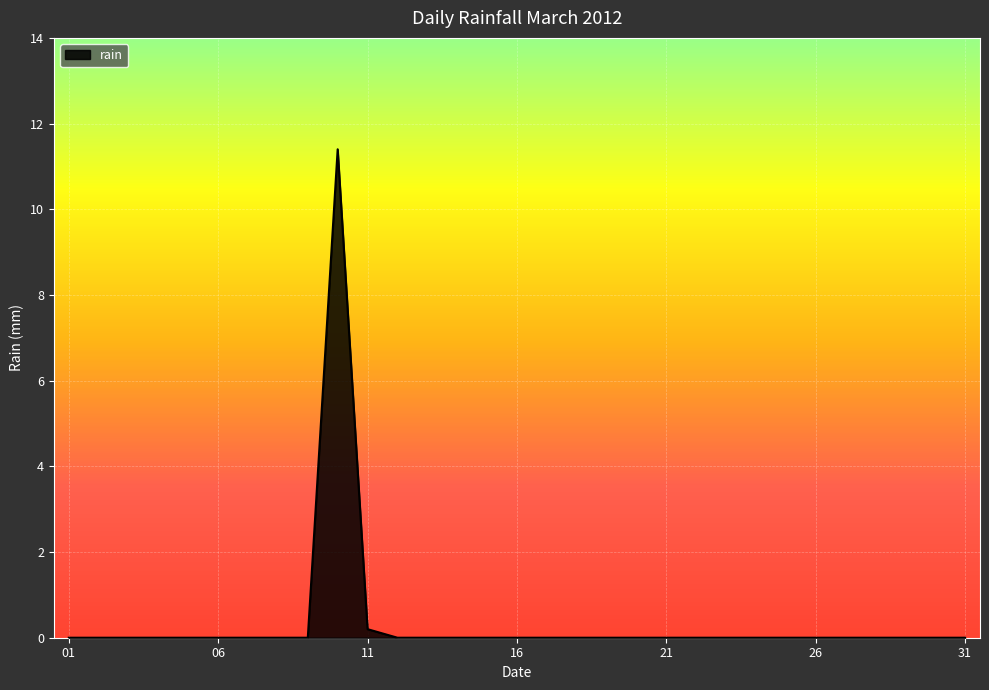

What is the maximum value shown in the chart?

11.4